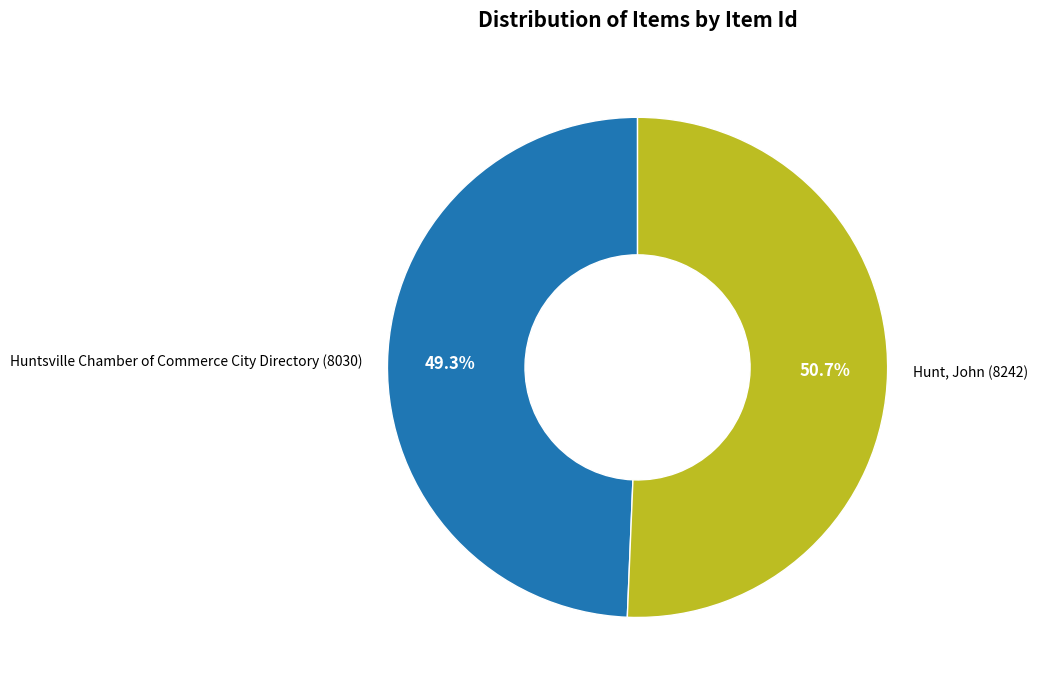

Is it true that Hunt, John (8242) is 51% of the pie?

True